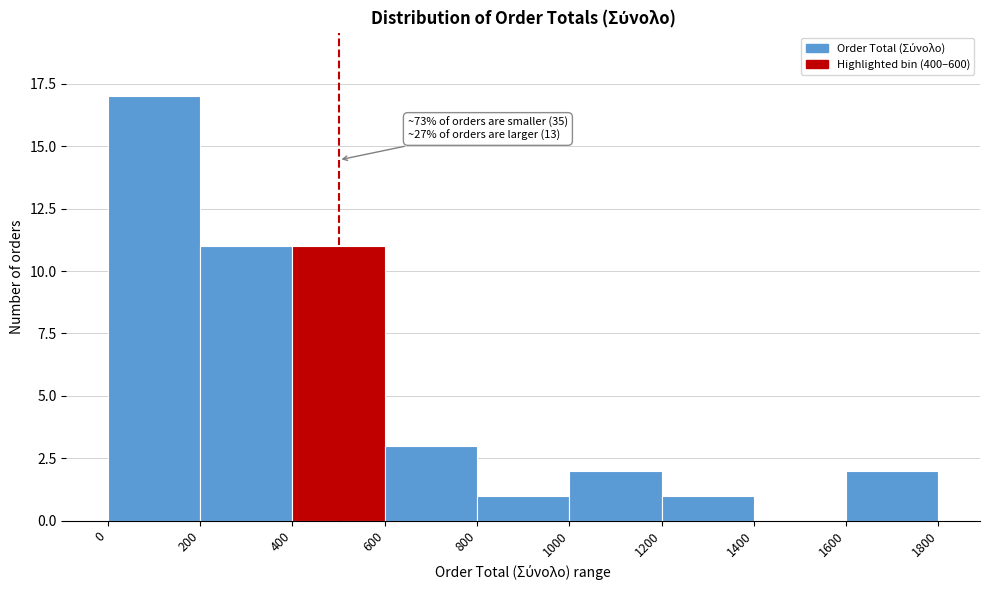

Over which range of the x-axis is the bar tallest?

0 to 200